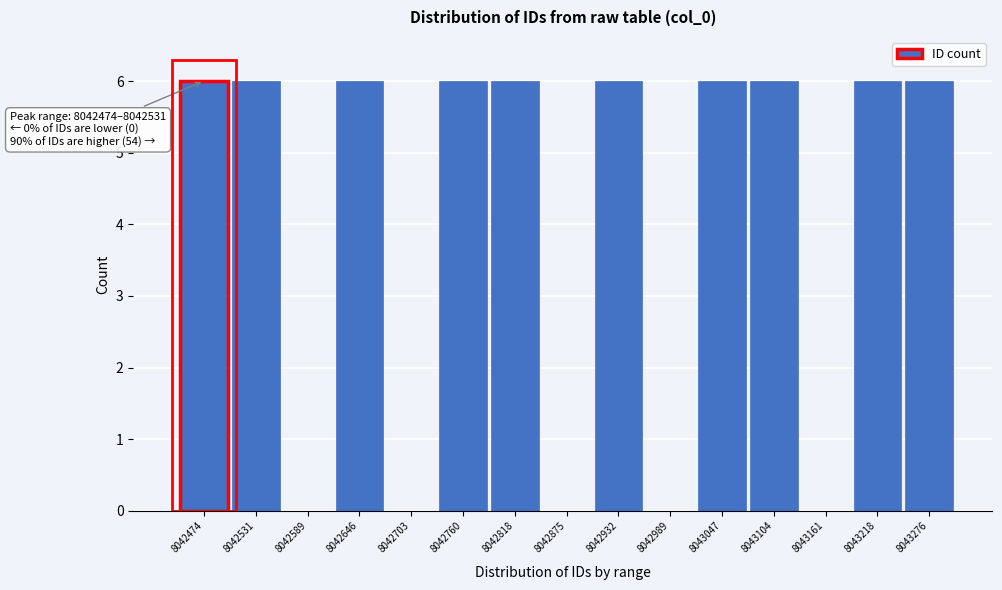

Reading right to left, list all the values displayed in this chart.

8043276=6	8043218=6	8043161=0	8043104=6	8043047=6	8042989=0	8042932=6	8042875=0	8042818=6	8042760=6	8042703=0	8042646=6	8042589=0	8042531=6	8042474=6